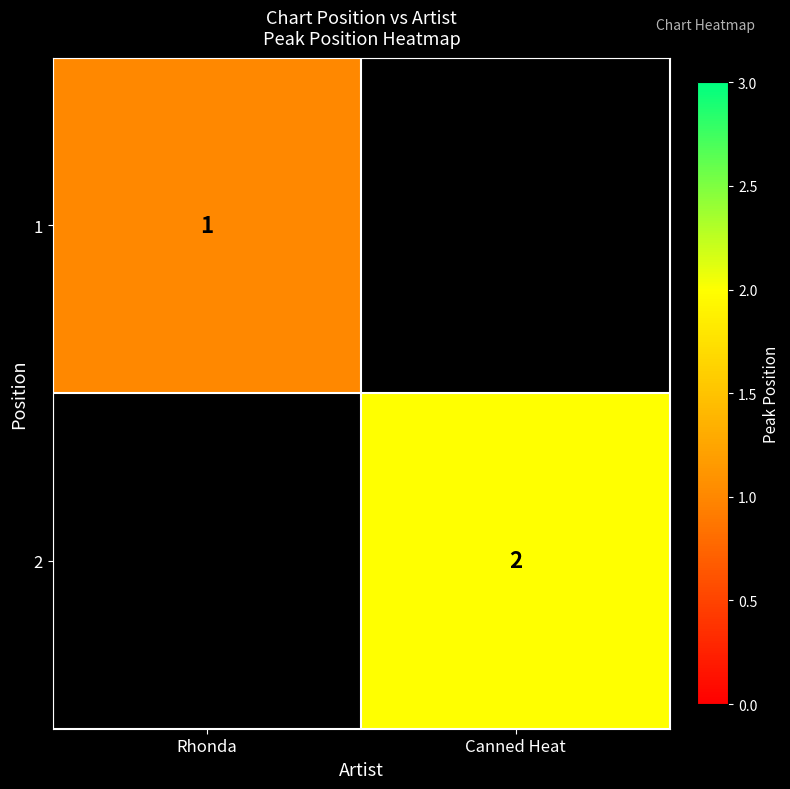

Rank the categories by 2 value from lowest to highest.

Rhonda, Canned Heat